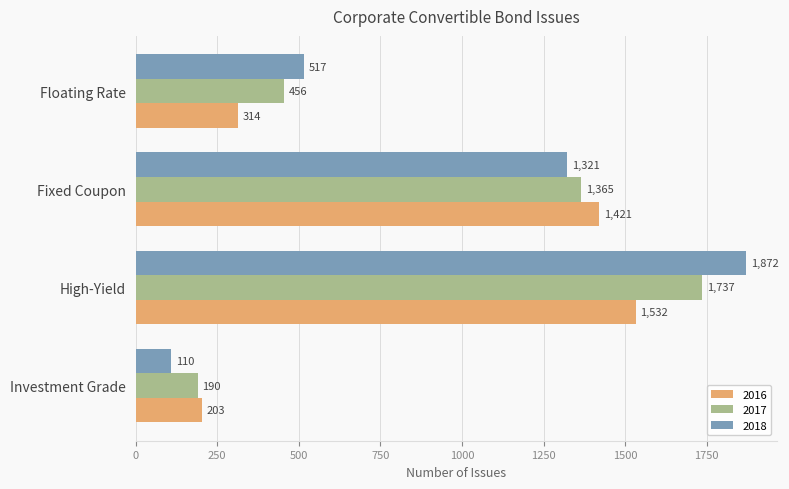

The 2017 series shows 82 at Investment Grade. True or false?

False